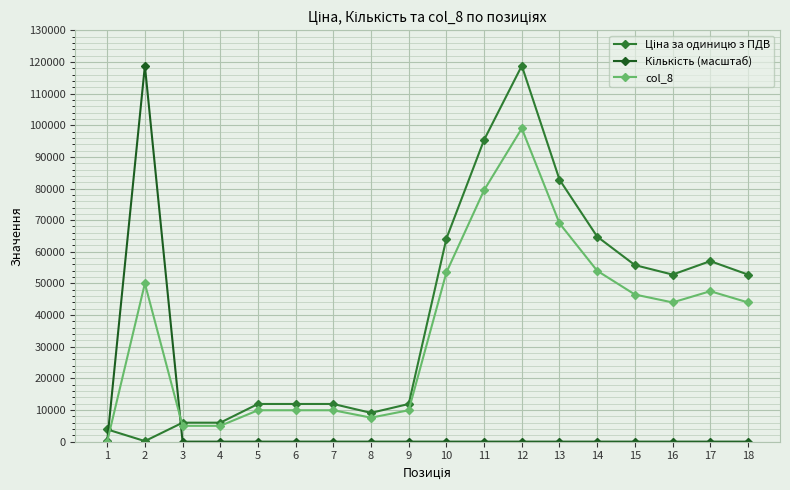

What is the greatest value displayed?

118800.0